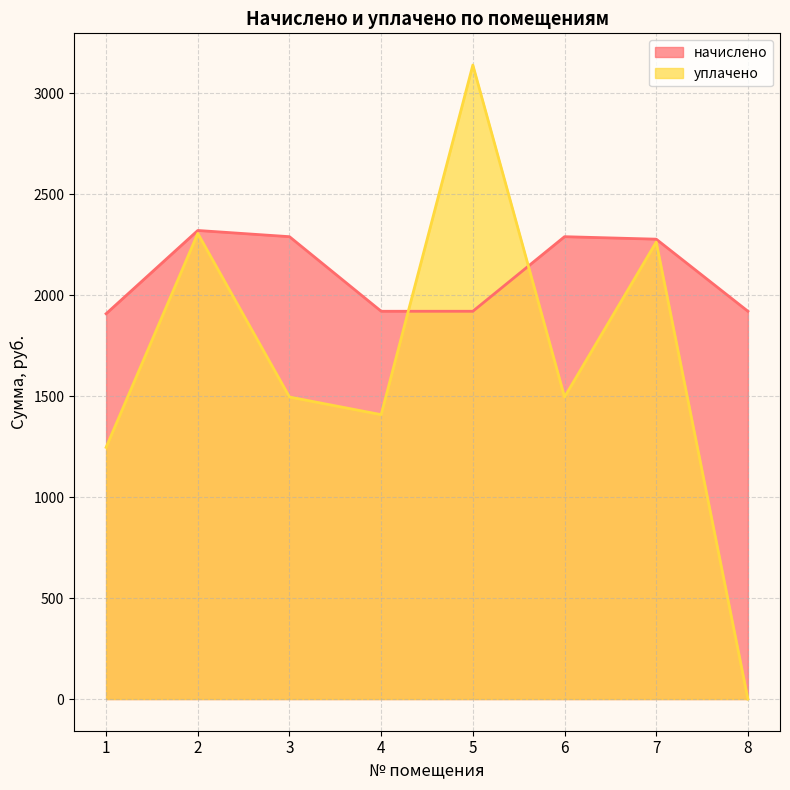

Reading left to right, what are all the values shown in this chart?

начислено: 1=1908.4	2=2320.8	3=2290.0	4=1920.7	5=1920.7	6=2290.0	7=2277.7	8=1920.7
уплачено: 1=1246.6	2=2306.1	3=1495.9	4=1408.5	5=3140.2	6=1495.9	7=2263.3	8=0.0